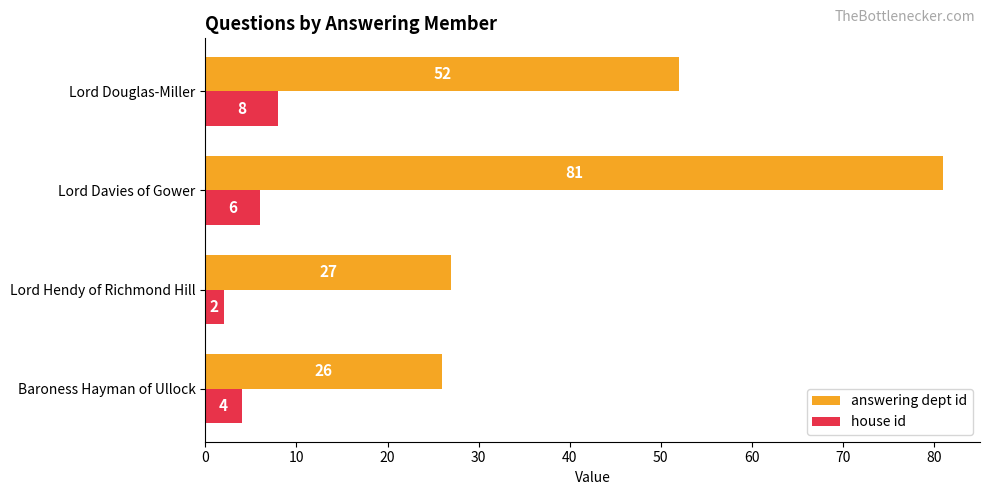

List the series in order of their overall mean, lowest first.

house id, answering dept id